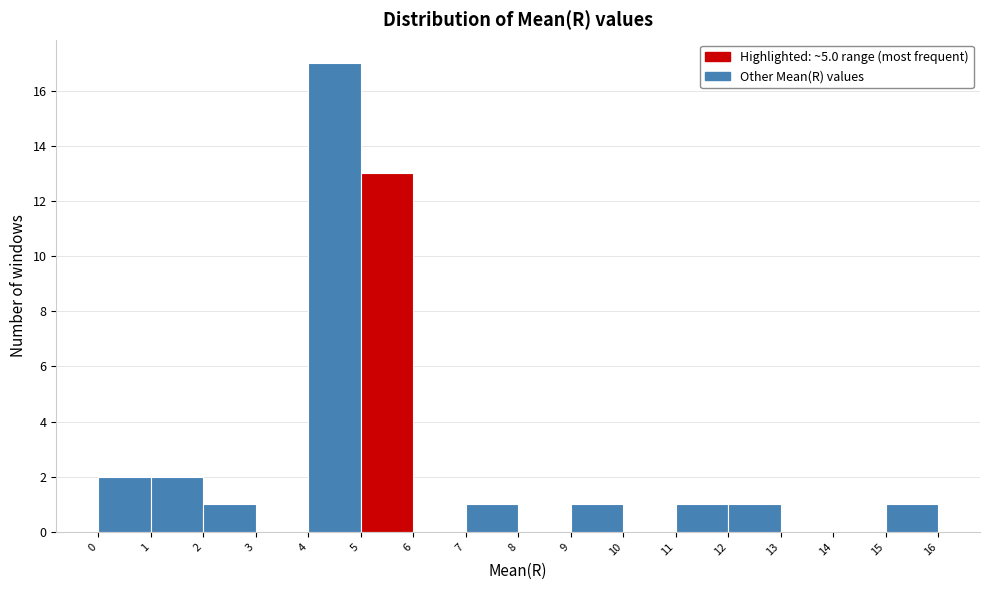

How tall is the bar that spans 9 to 10 on the x-axis? The values are not printed on the chart, so give them approximately, as read against the axis.

1